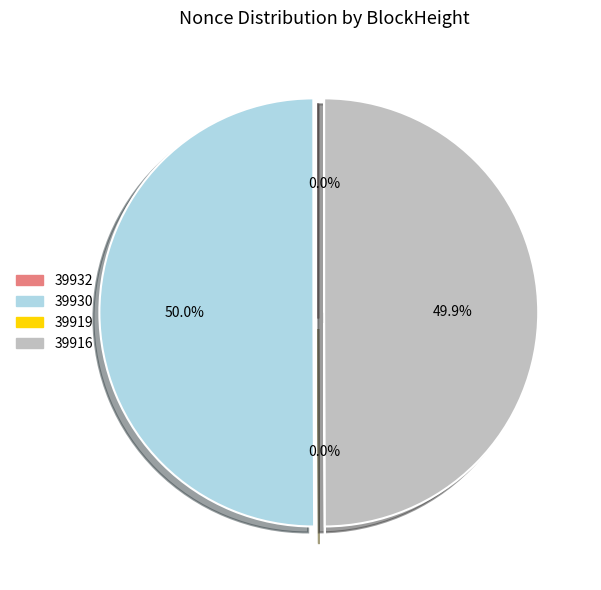

What is the total percentage of 39916 and 39930?

100.0%